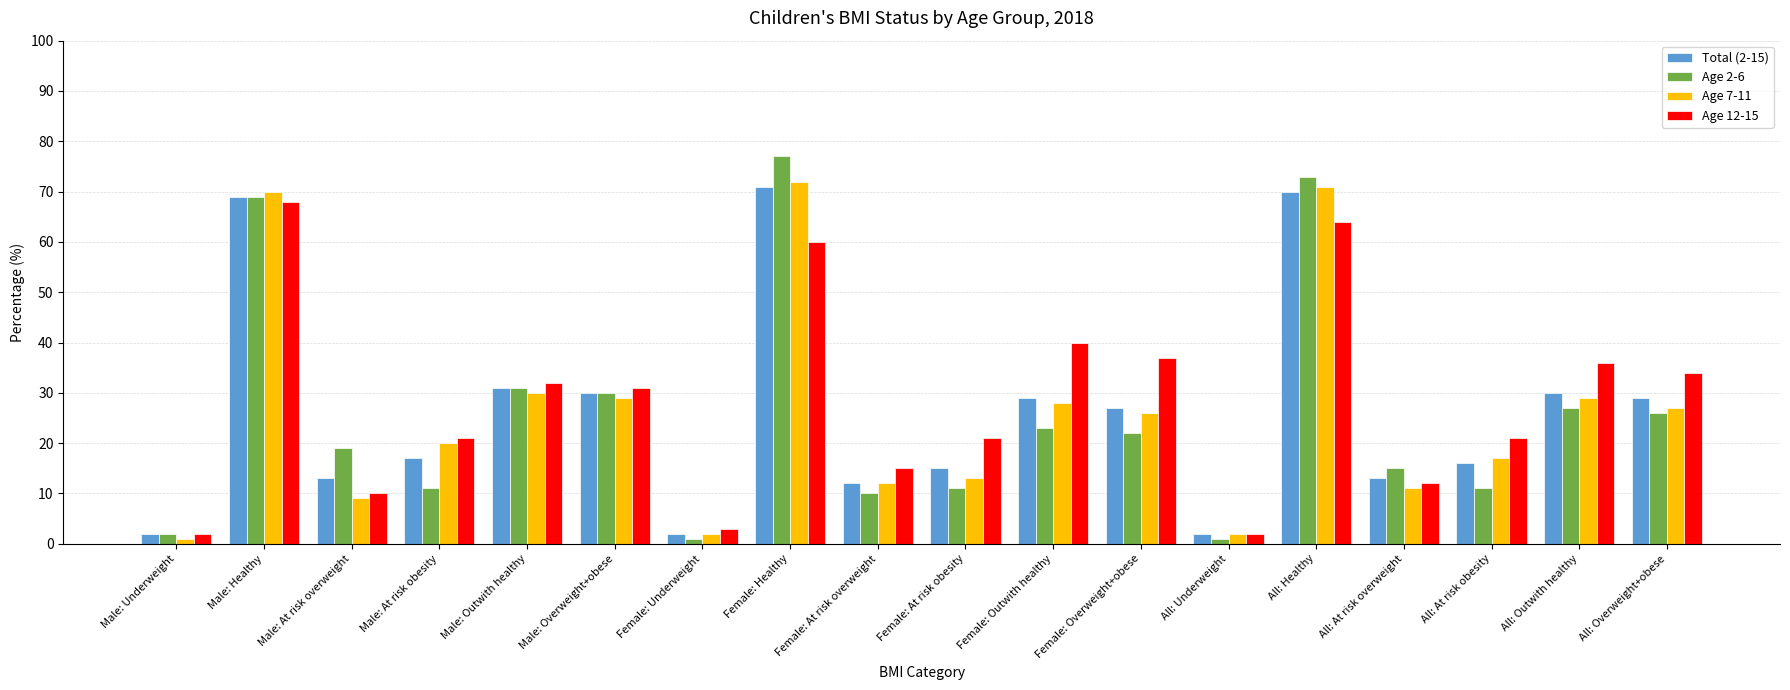

At how many categories does at least one series exceed 58?

3